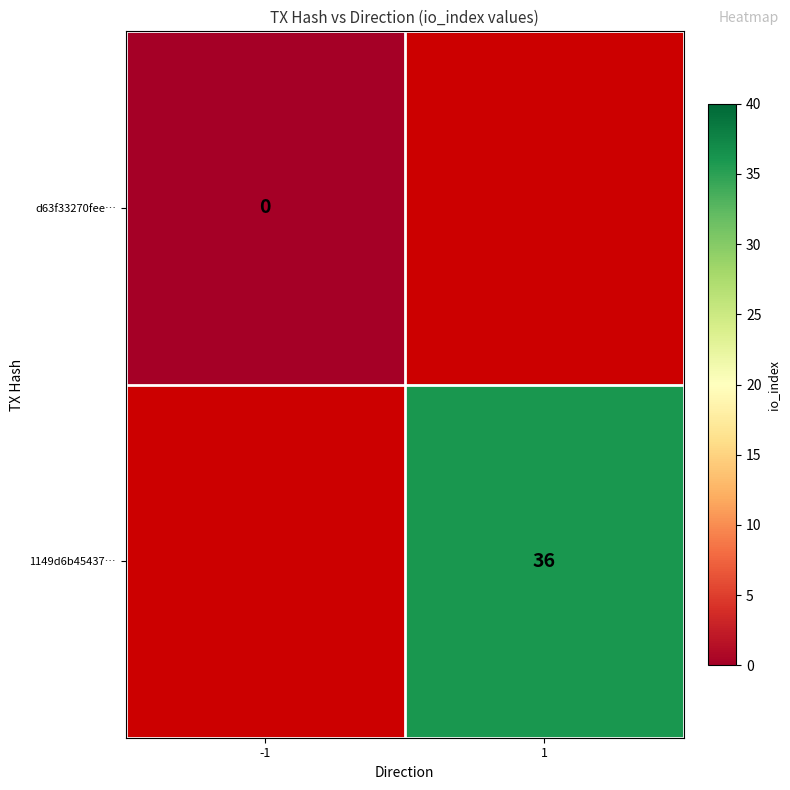

The value of 1149d6b45437… at 1 is 60. True or false?

False